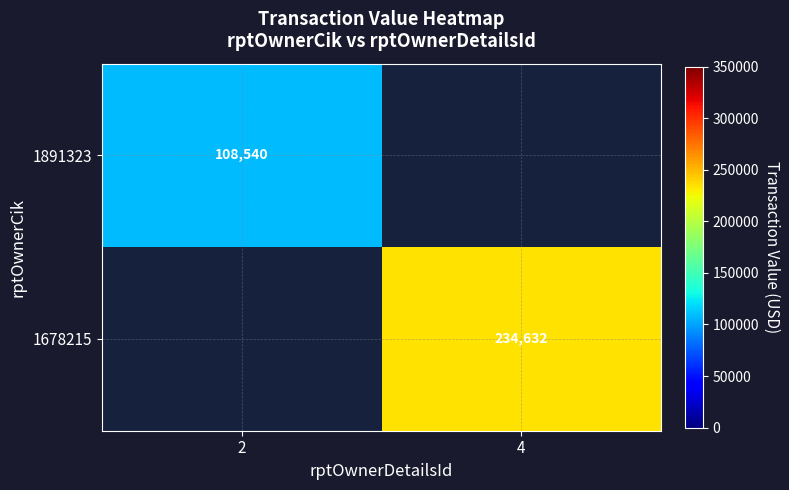

Count the number of data series in this chart.

2